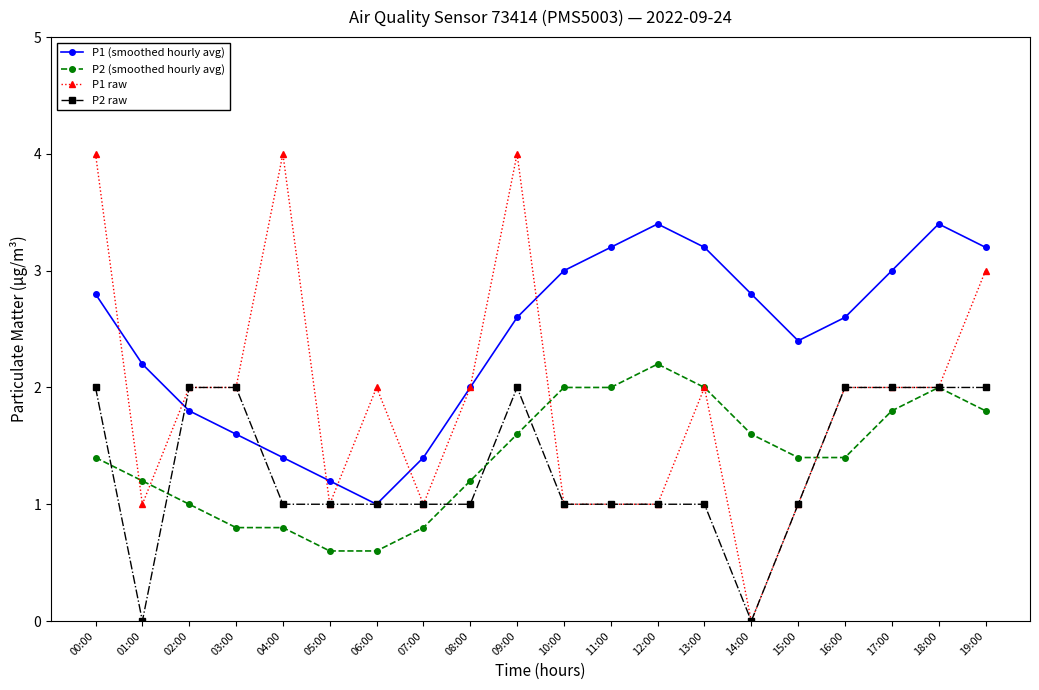

What is the label of the 13th point from the right?

07:00